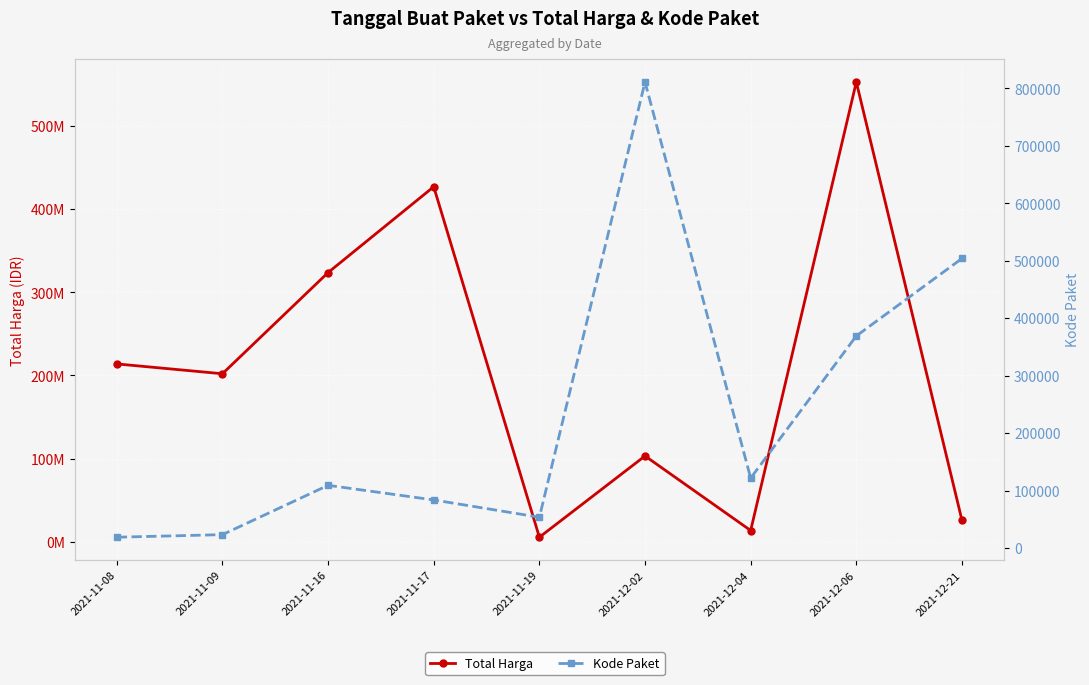

Reading left to right, what are all the values shown in this chart?

Total Harga: 213825000	202000000	323769100	427074000	5267600	103040877	13345000	553107700	25648640
Kode Paket: 18691	23162	109026	83587	53465	811042	121569	369036	503905